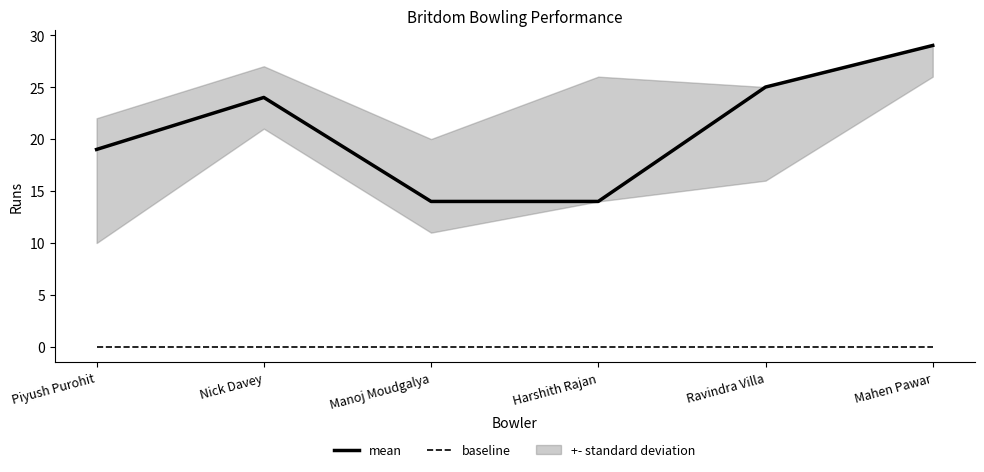

True or false: mean has a value of 19 at Piyush Purohit.

True